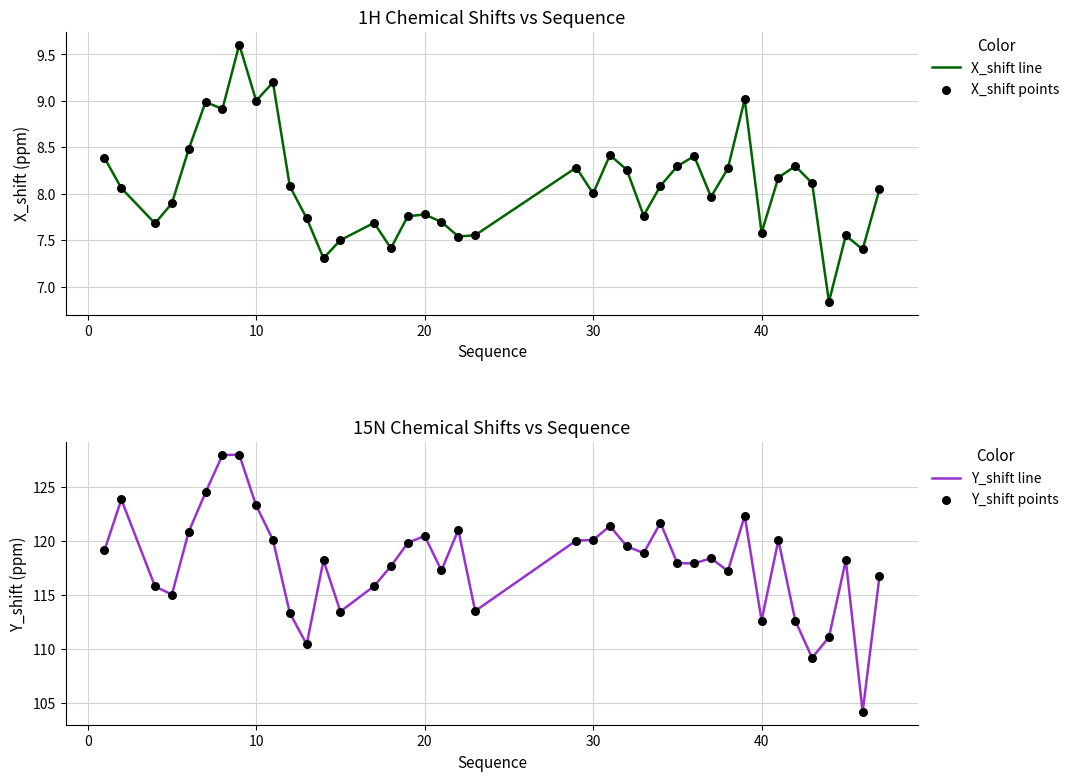

Which series has the largest Y range (max minus min)?

Y_shift line